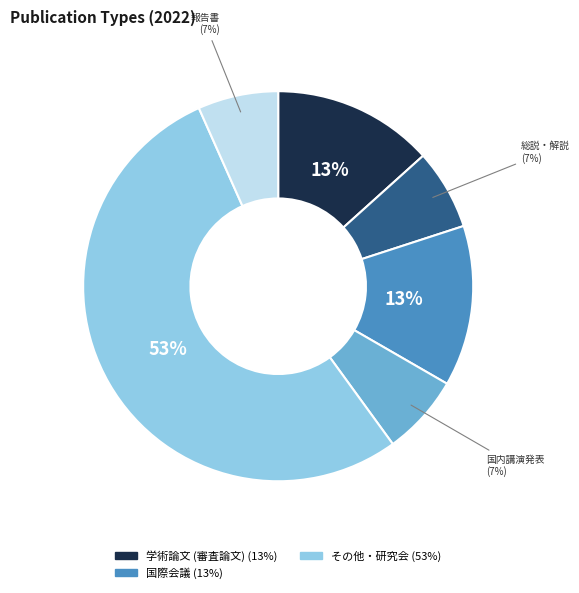

Is there a majority slice in this chart?

Yes